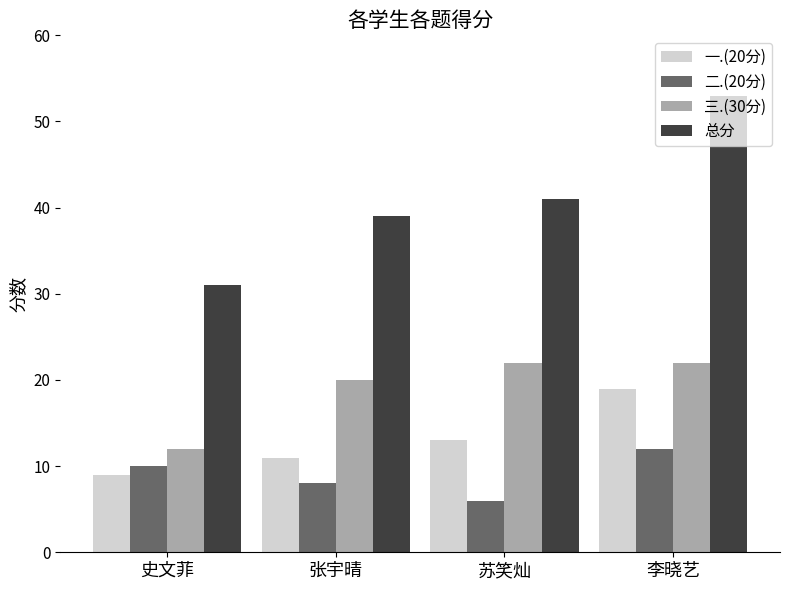

Is the value of 三.(30分) at 史文菲 greater than the value of 二.(20分) at 苏笑灿?

Yes